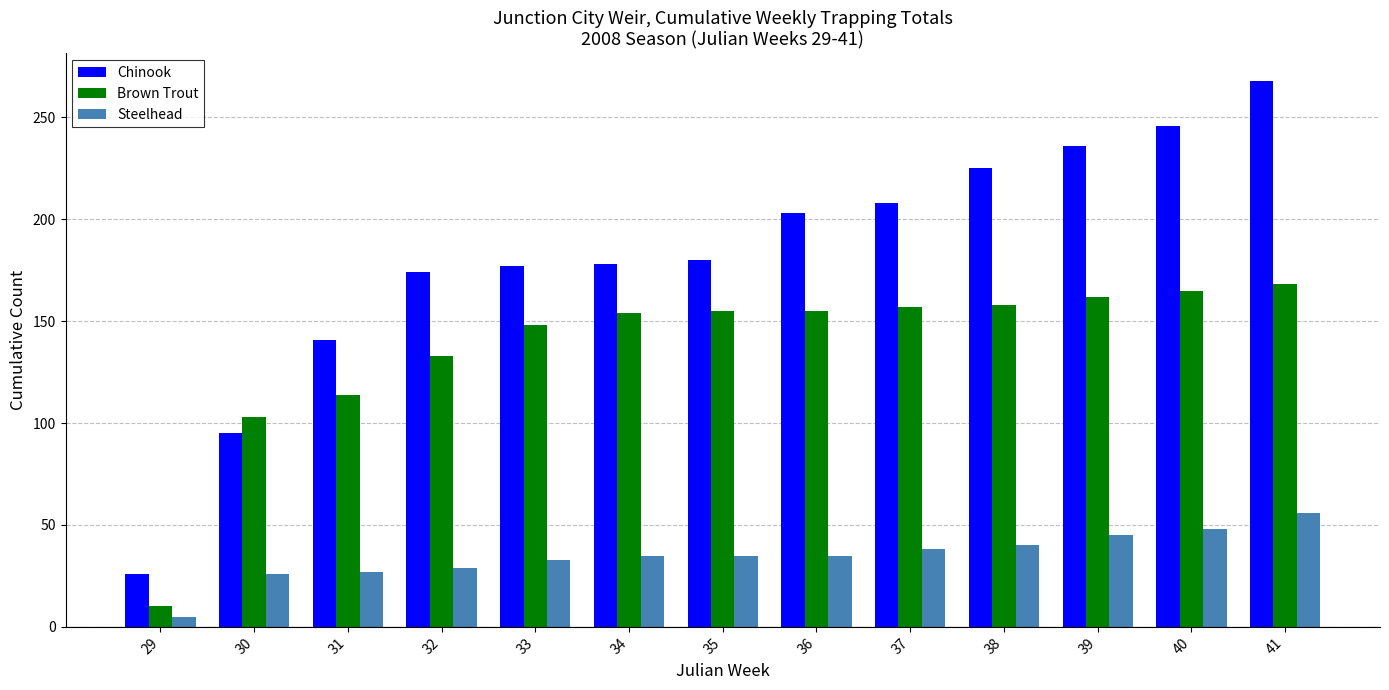

What is the total value across all series at 39?

443